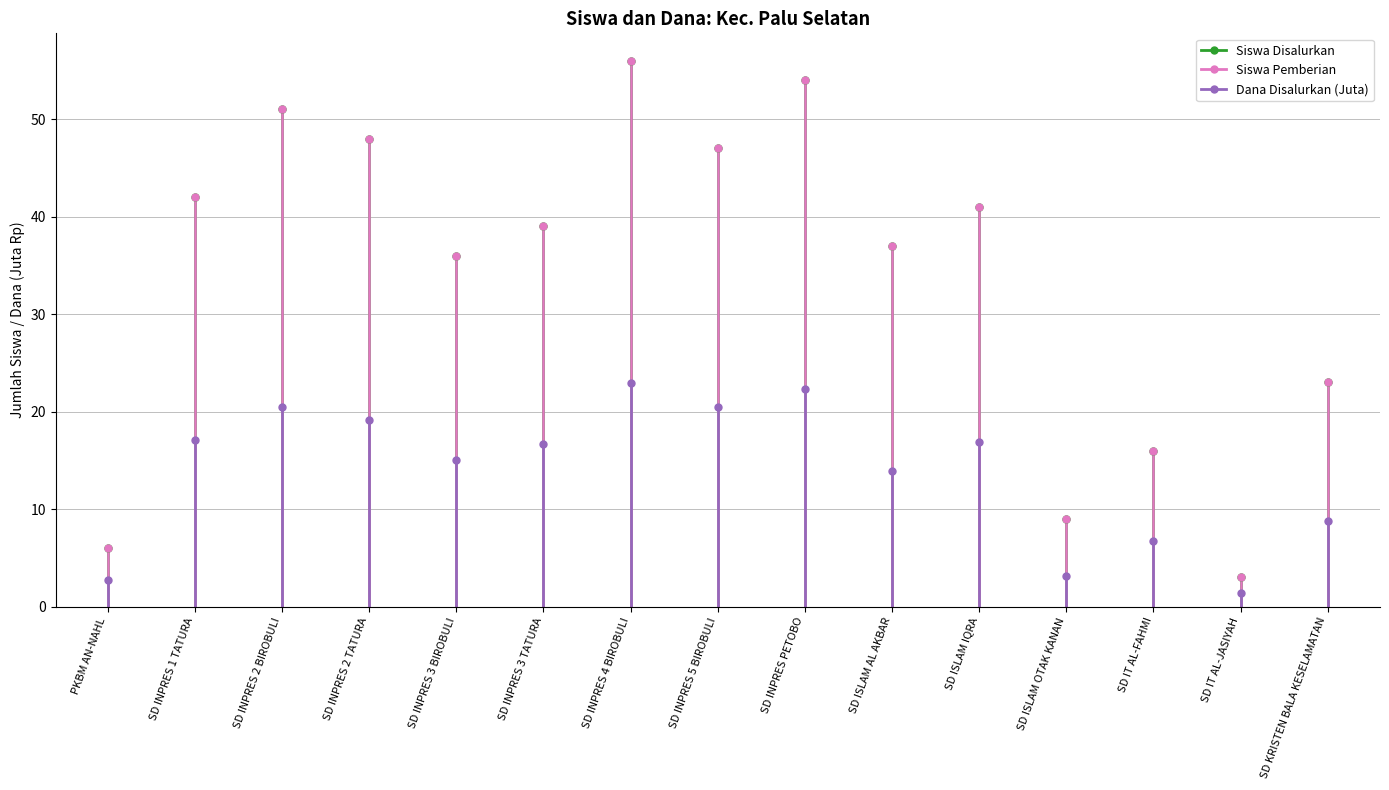

Reading left to right, list all the values displayed in this chart.

Siswa Disalurkan: 6.0	42.0	51.0	48.0	36.0	39.0	56.0	47.0	54.0	37.0	41.0	9.0	16.0	3.0	23.0
Siswa Pemberian: 6.0	42.0	51.0	48.0	36.0	39.0	56.0	47.0	54.0	37.0	41.0	9.0	16.0	3.0	23.0
Dana Disalurkan (Juta): 2.7	17.1	20.5	19.1	15.1	16.6	22.9	20.5	22.3	13.9	16.9	3.1	6.8	1.4	8.8